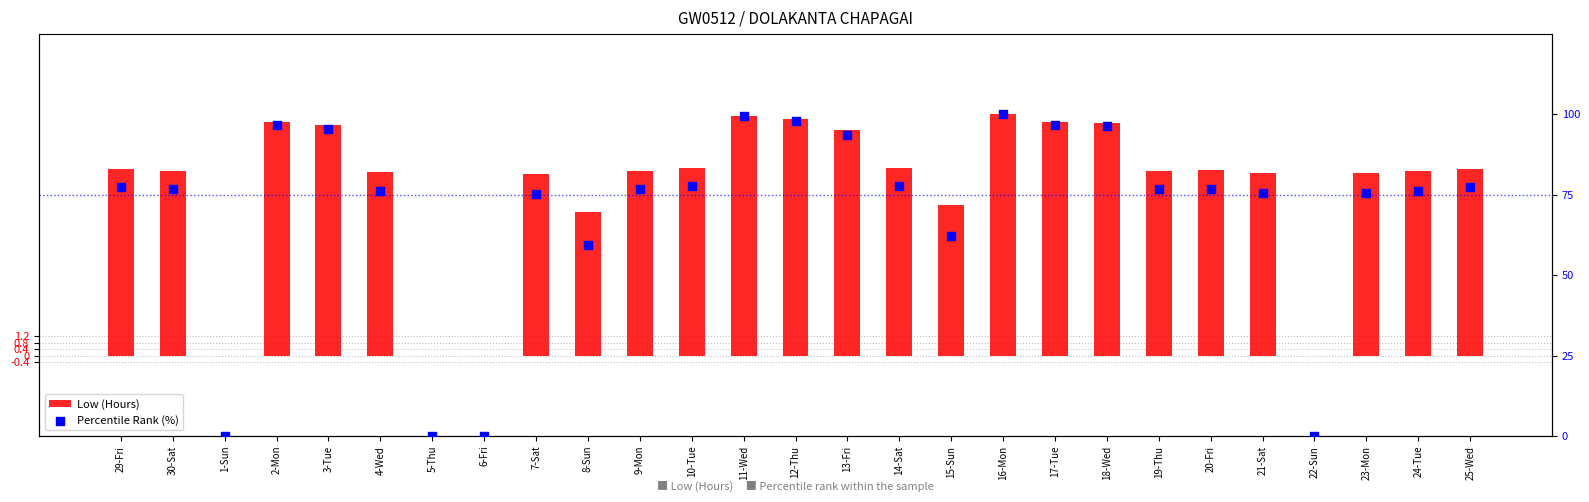

Which series contains the lowest Y value?

Low (Hours)